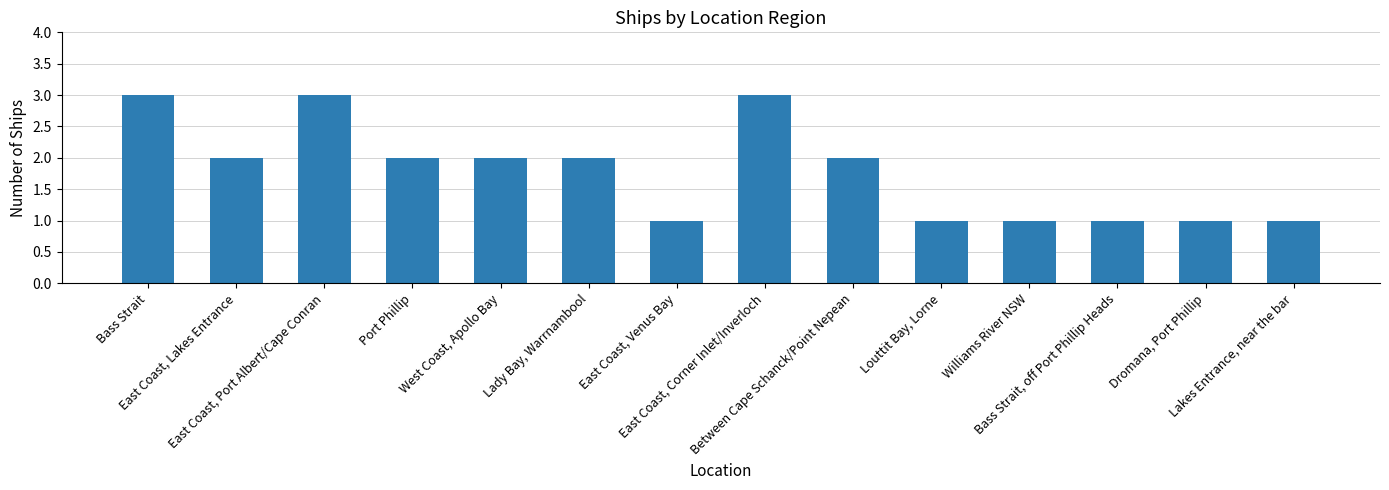

Reading left to right, extract all data points from this chart.

Bass Strait=3	East Coast, Lakes Entrance=2	East Coast, Port Albert/Cape Conran=3	Port Phillip=2	West Coast, Apollo Bay=2	Lady Bay, Warrnambool=2	East Coast, Venus Bay=1	East Coast, Corner Inlet/Inverloch=3	Between Cape Schanck/Point Nepean=2	Louttit Bay, Lorne=1	Williams River NSW=1	Bass Strait, off Port Phillip Heads=1	Dromana, Port Phillip=1	Lakes Entrance, near the bar=1